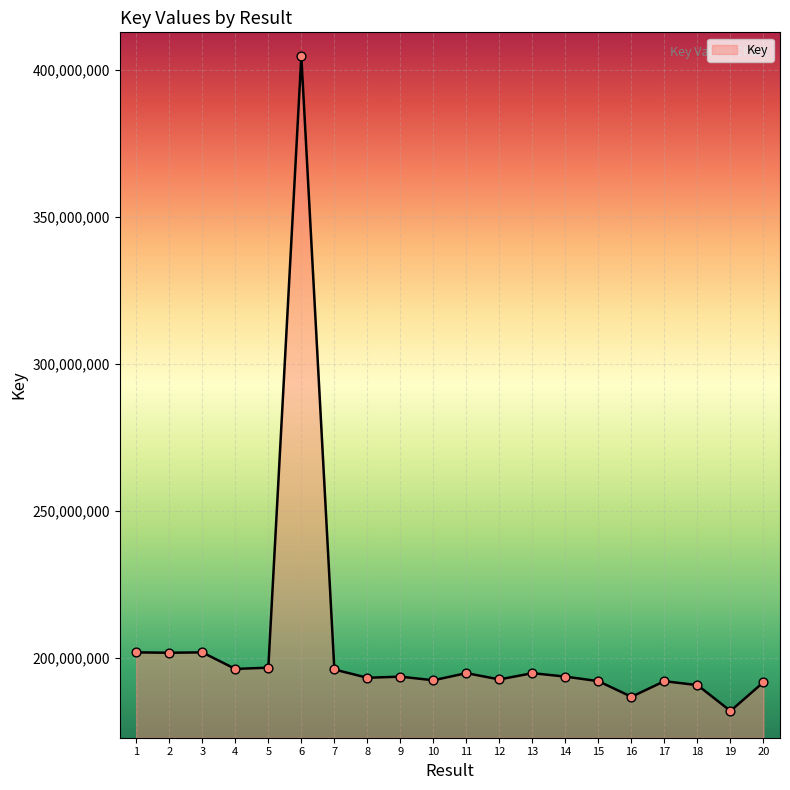

What is the ratio of the value at 3 to the value at 10?

1.0